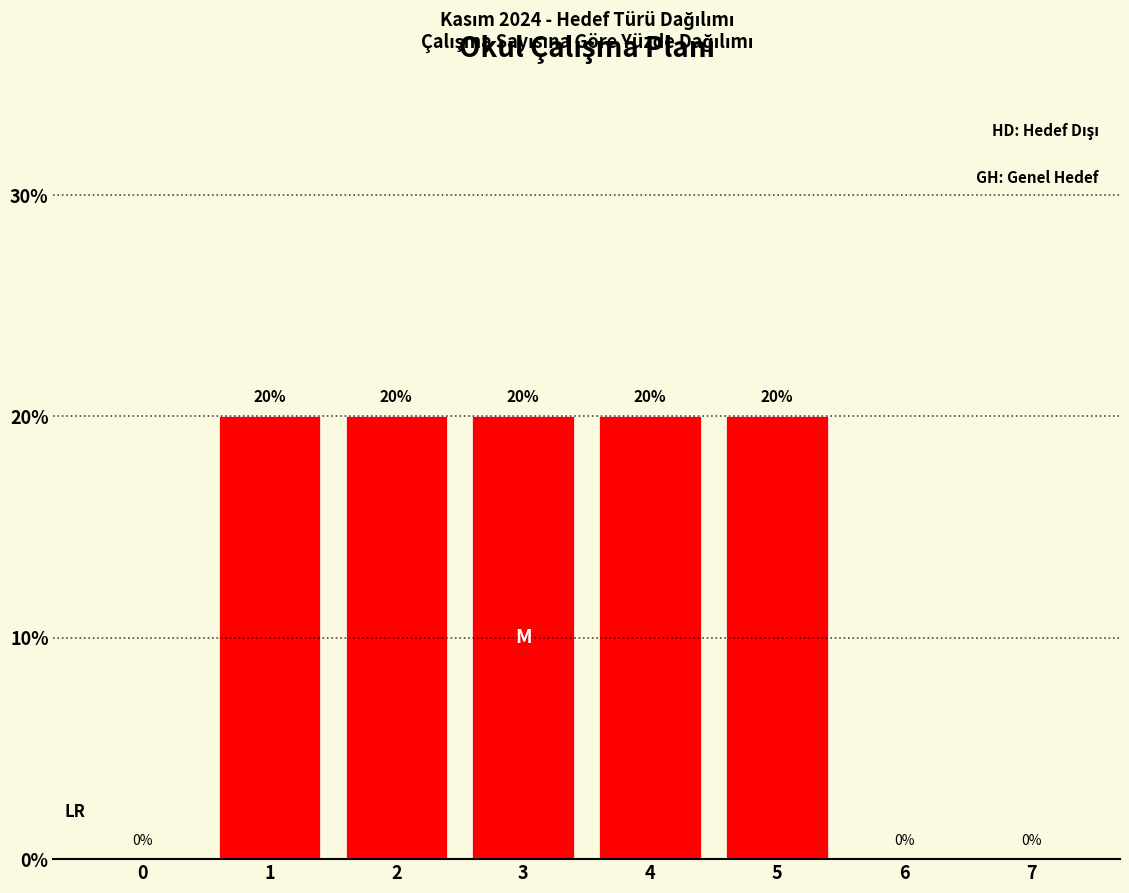

Reading left to right, what are all the values shown in this chart?

0=0	1=20	2=20	3=20	4=20	5=20	6=0	7=0